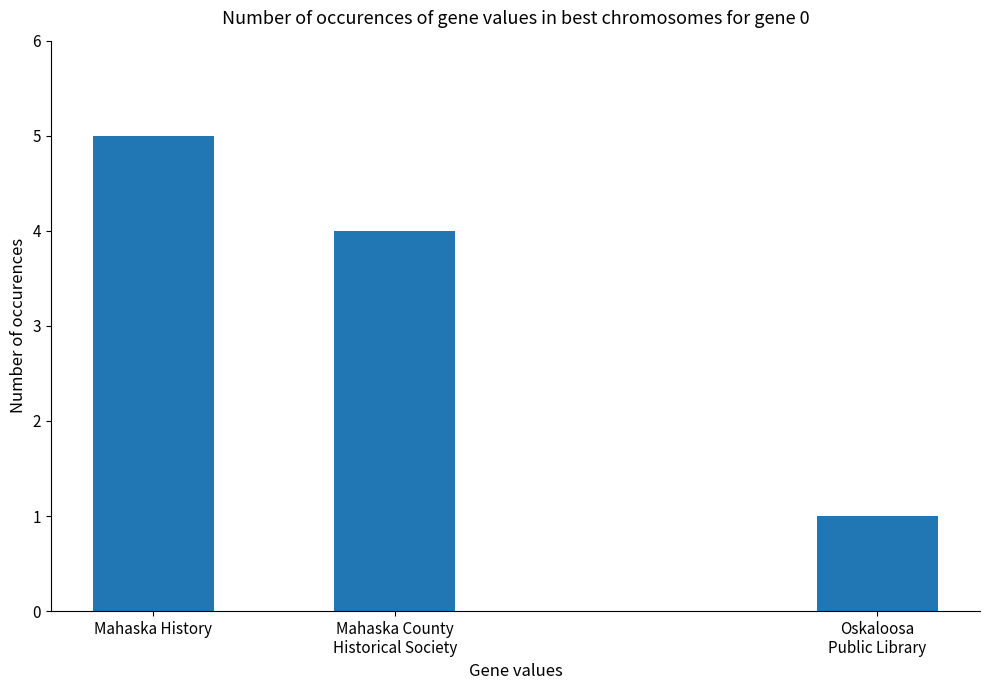

How many data points are less than 4?

1